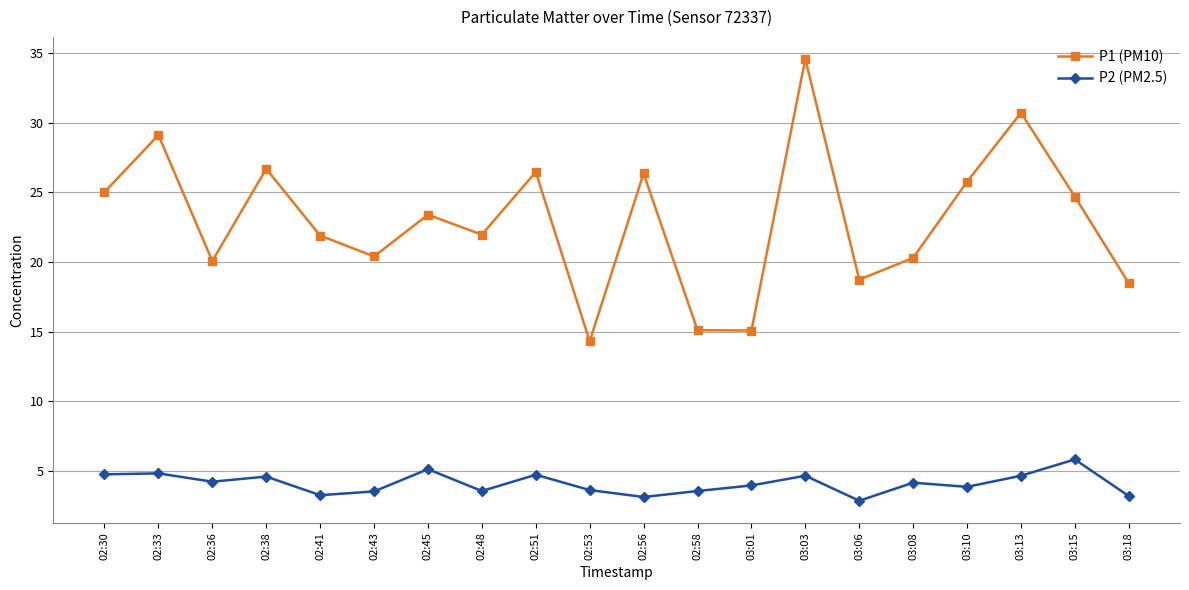

True or false: P2 (PM2.5) and P1 (PM10) cross at least once.

False